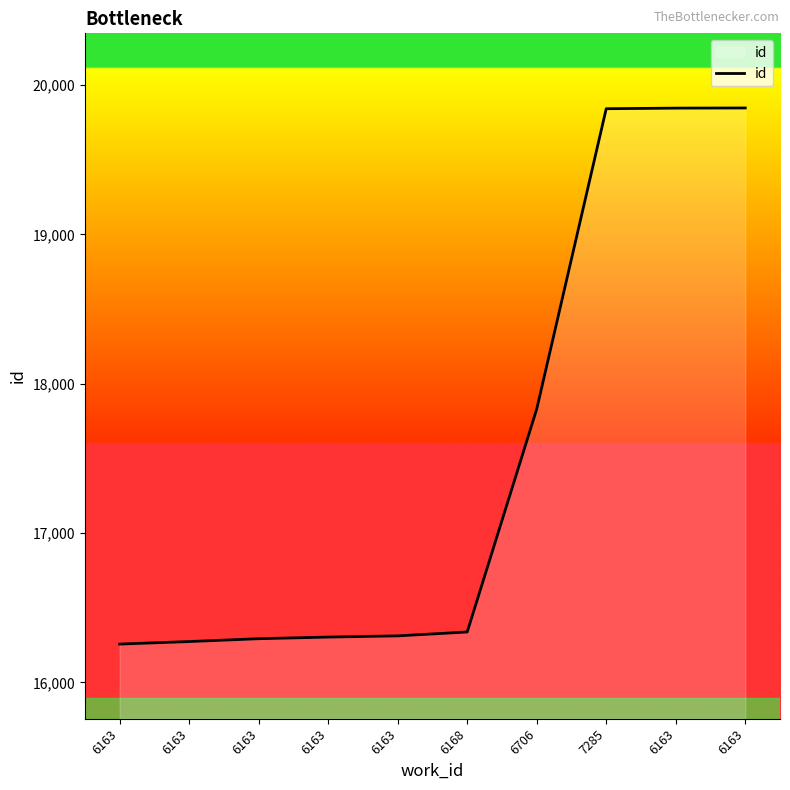

What is the maximum value shown in the chart?

19847